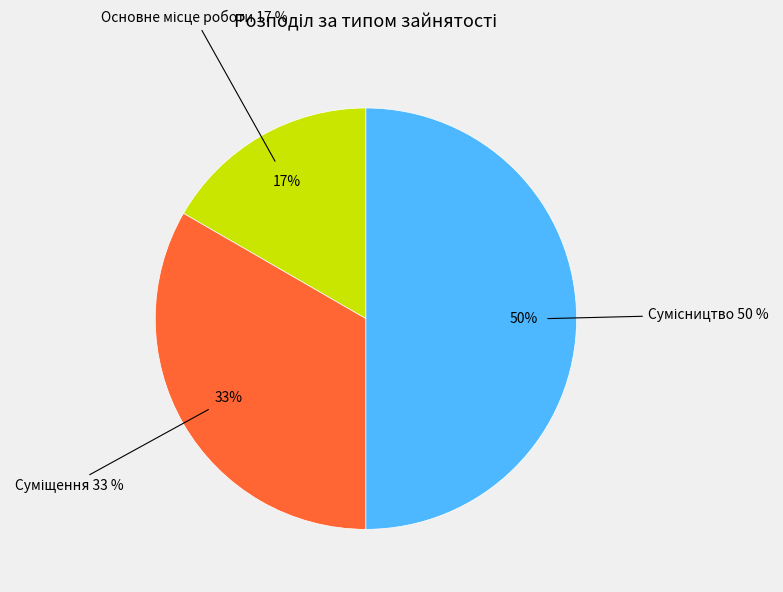

To the nearest percent, what percentage of the pie is Сумісництво?

50%